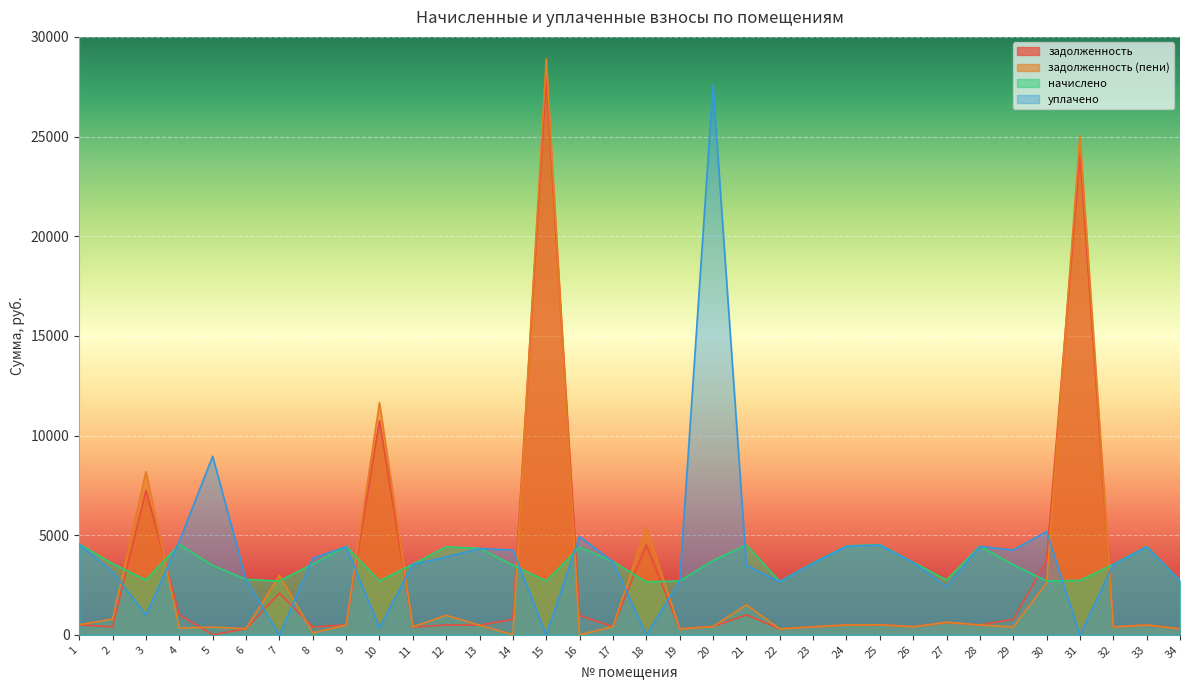

What is the difference between the задолженность (пени) values at 14 and 24?

495.5